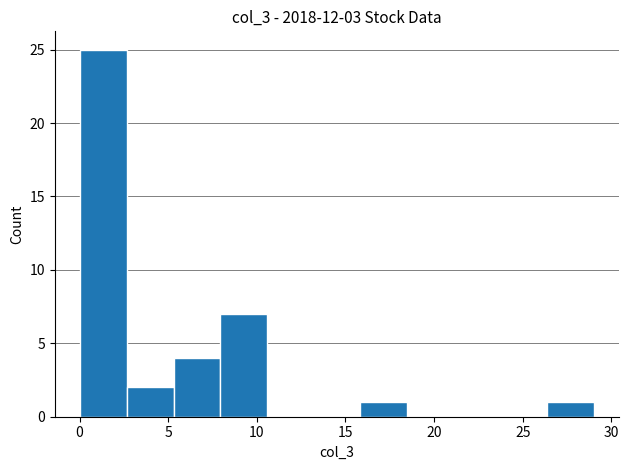

How tall is the bar that spans 0.0 to 2.5 on the x-axis? Neither the bar edges nor the heights are printed on the chart, so give them approximately, as read against the axes.

25